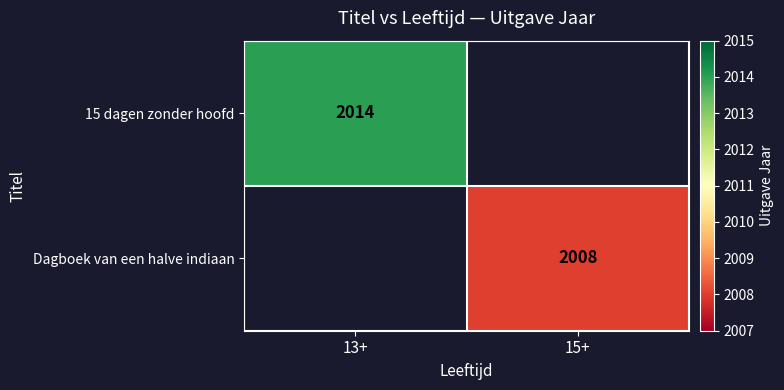

True or false: 15 dagen zonder hoofd has a value of 766 at 13+.

False